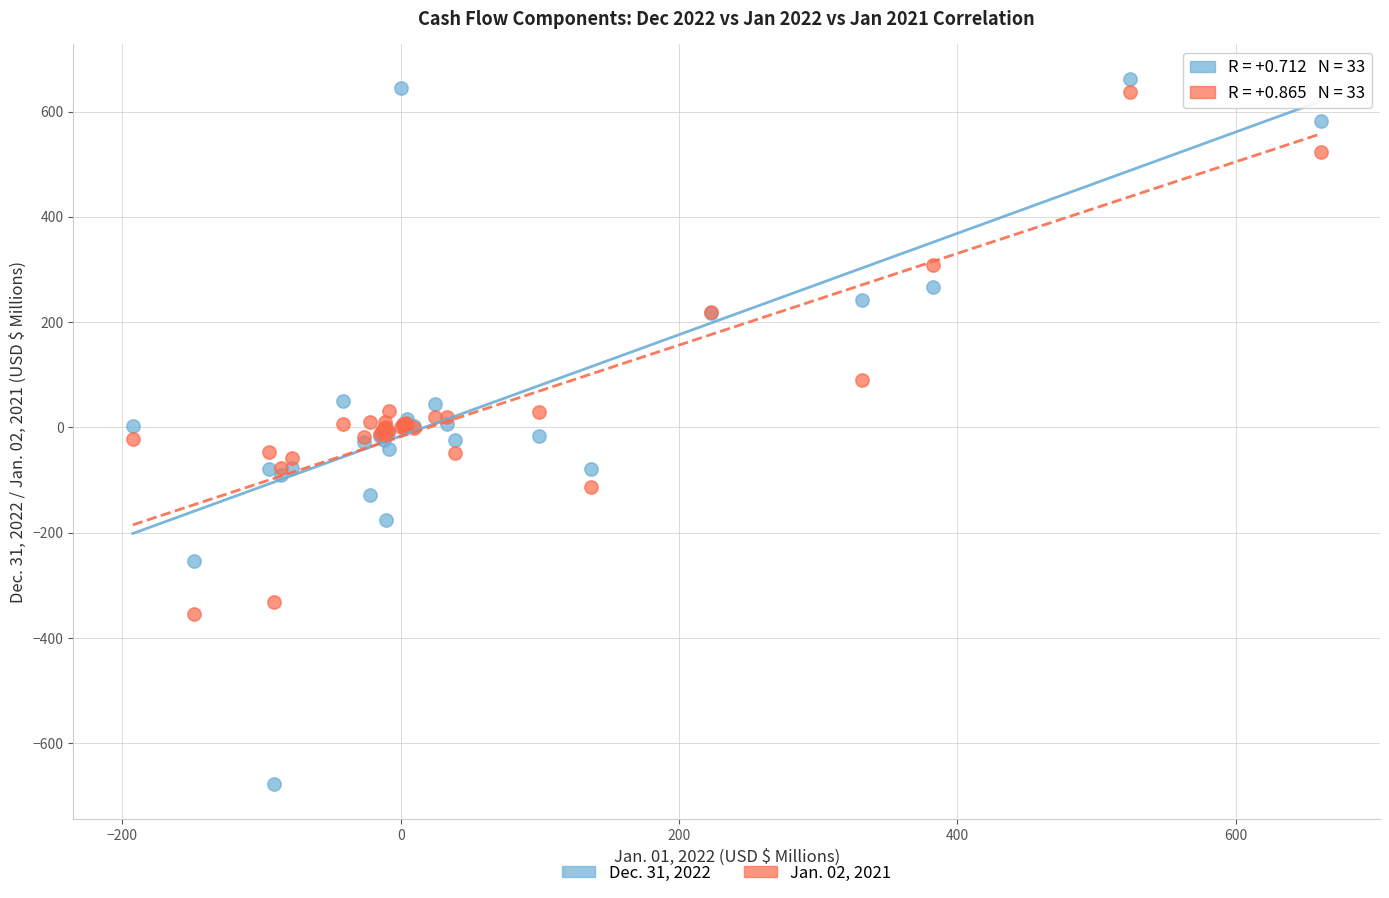

Which series has the largest Y range (max minus min)?

Dec. 31, 2022